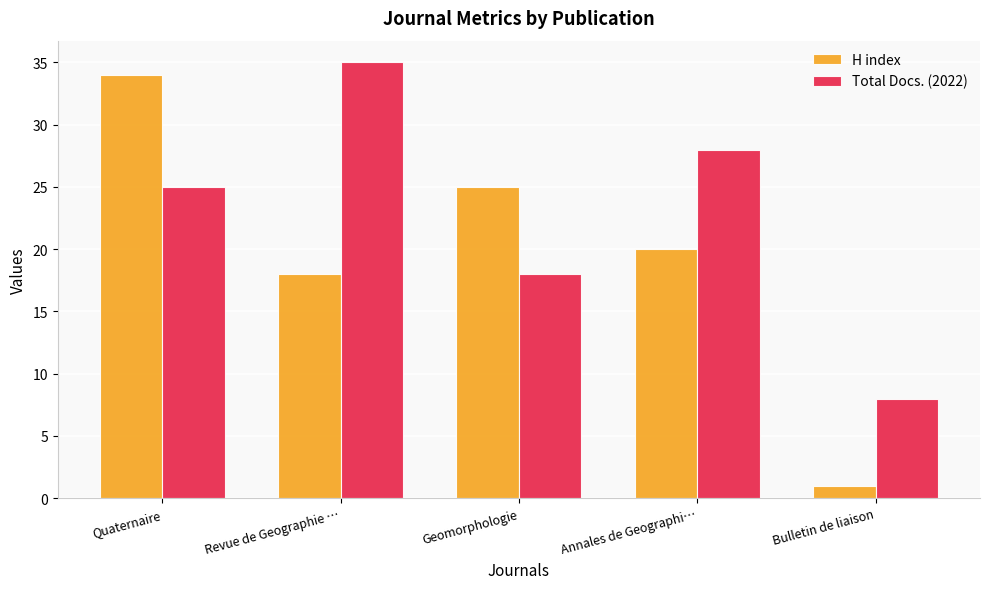

Is it true that Total Docs. (2022) equals 11 at Bulletin de liaison?

False